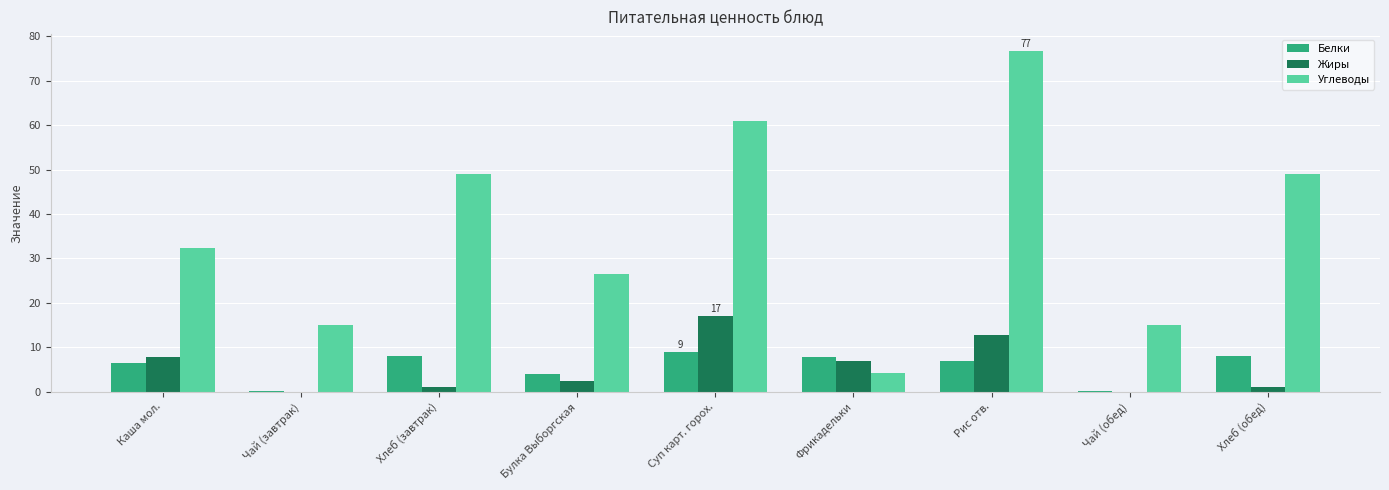

Which category has the highest value in the Углеводы series?

Рис отв.